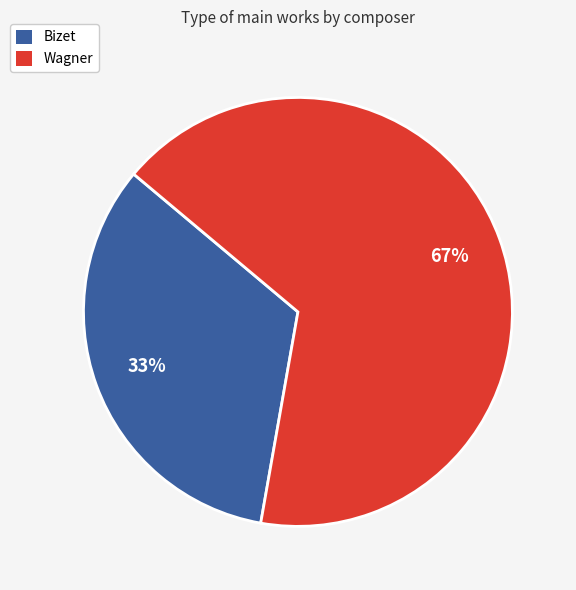

Which has a higher value, Wagner or Bizet?

Wagner